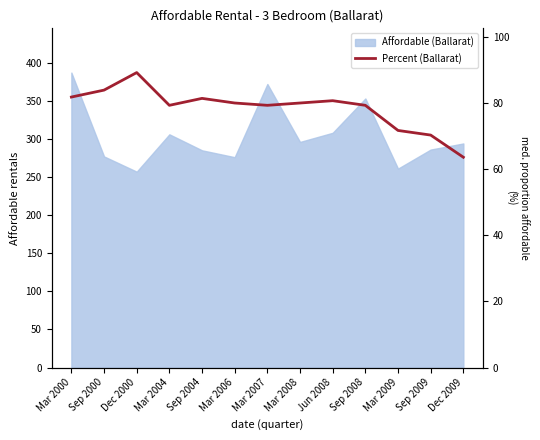

At which category does the chart reach its minimum across all series?

Dec 2009